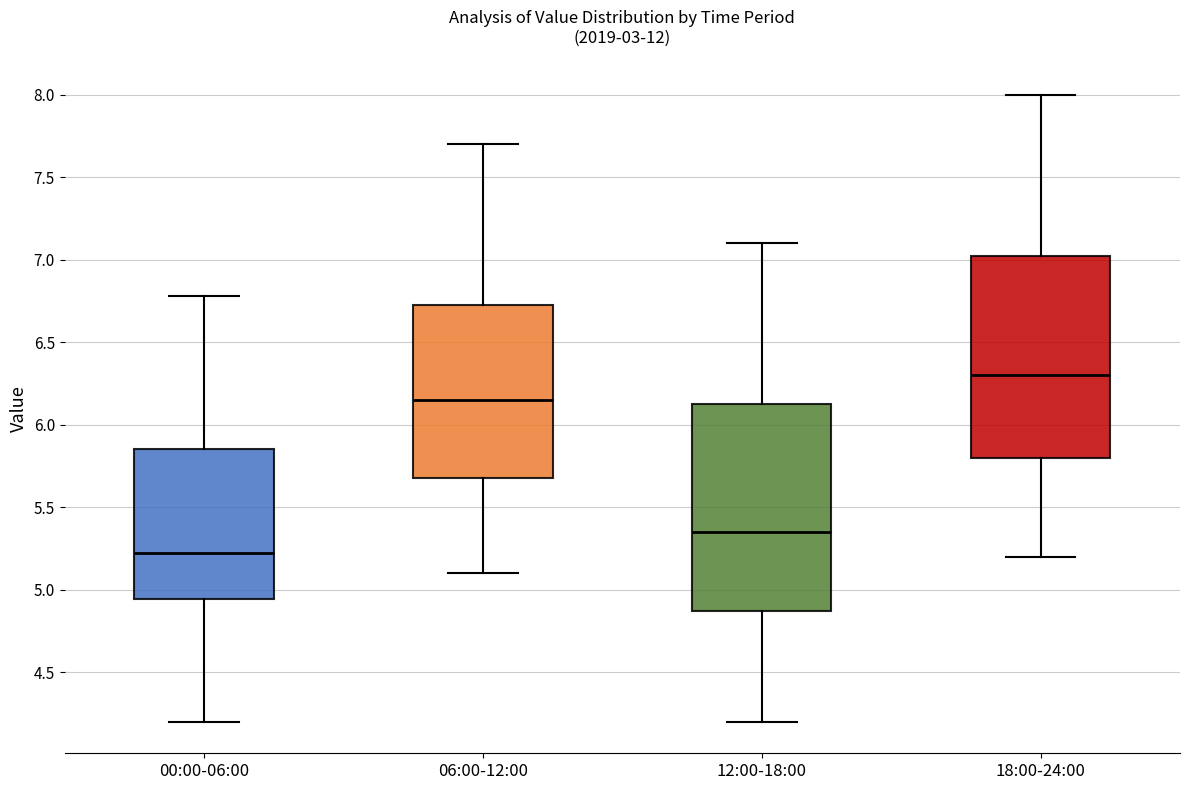

Reading left to right, read every box against the y-axis: the position of its median line, the range the box covers, and the ends of its whiskers. The values are not printed on the chart, so give them approximately, as read against the axis.

00:00-06:00: median 5.25, box 4.95 to 5.85, whiskers 4.20 to 6.80
06:00-12:00: median 6.15, box 5.70 to 6.75, whiskers 5.10 to 7.70
12:00-18:00: median 5.35, box 4.90 to 6.15, whiskers 4.20 to 7.10
18:00-24:00: median 6.30, box 5.80 to 7.05, whiskers 5.20 to 8.00